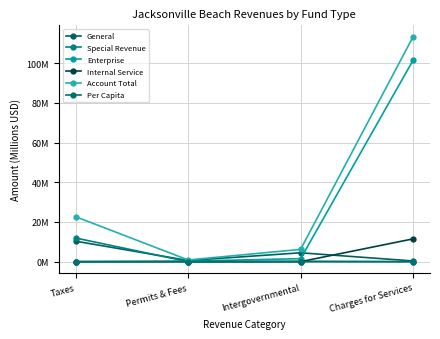

The value of Per Capita at Charges for Services is 0.0. True or false?

True